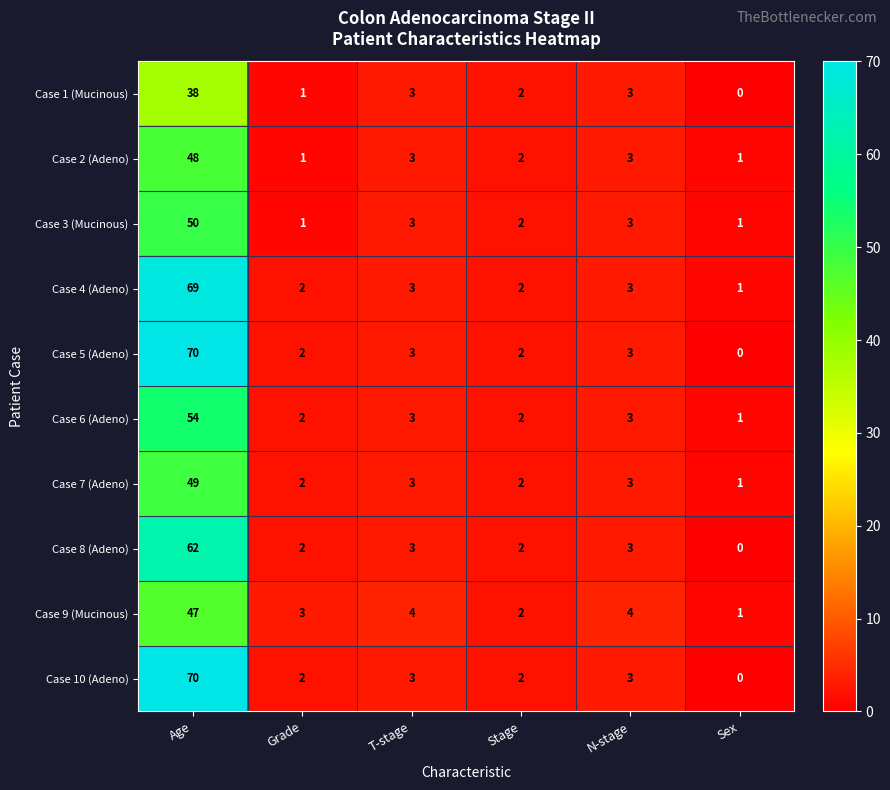

The value of Case 10 (Adeno) at Stage is 3. True or false?

False